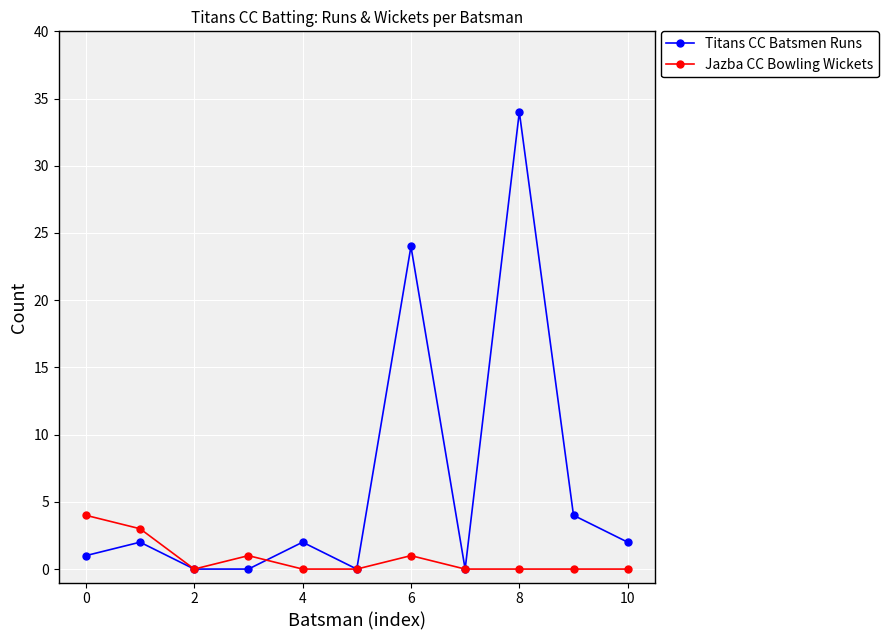

What is the value of the Titans CC Batsmen Runs point at the 5th from the left?

2